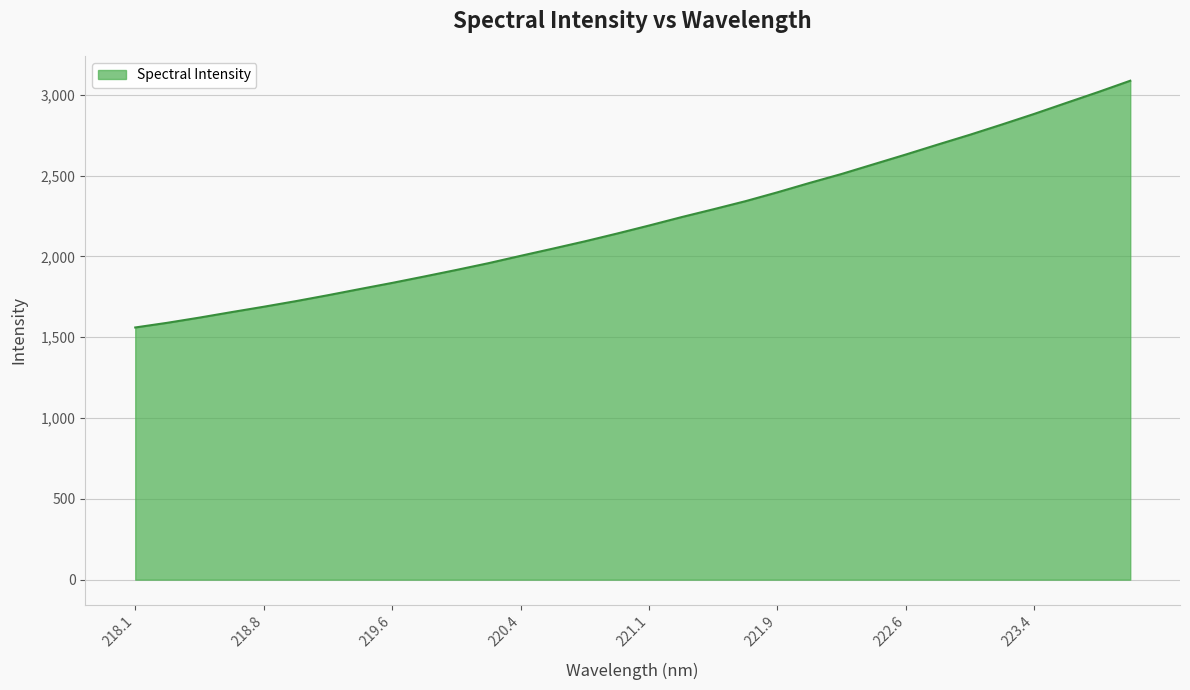

What is the smallest value displayed?

1560.4